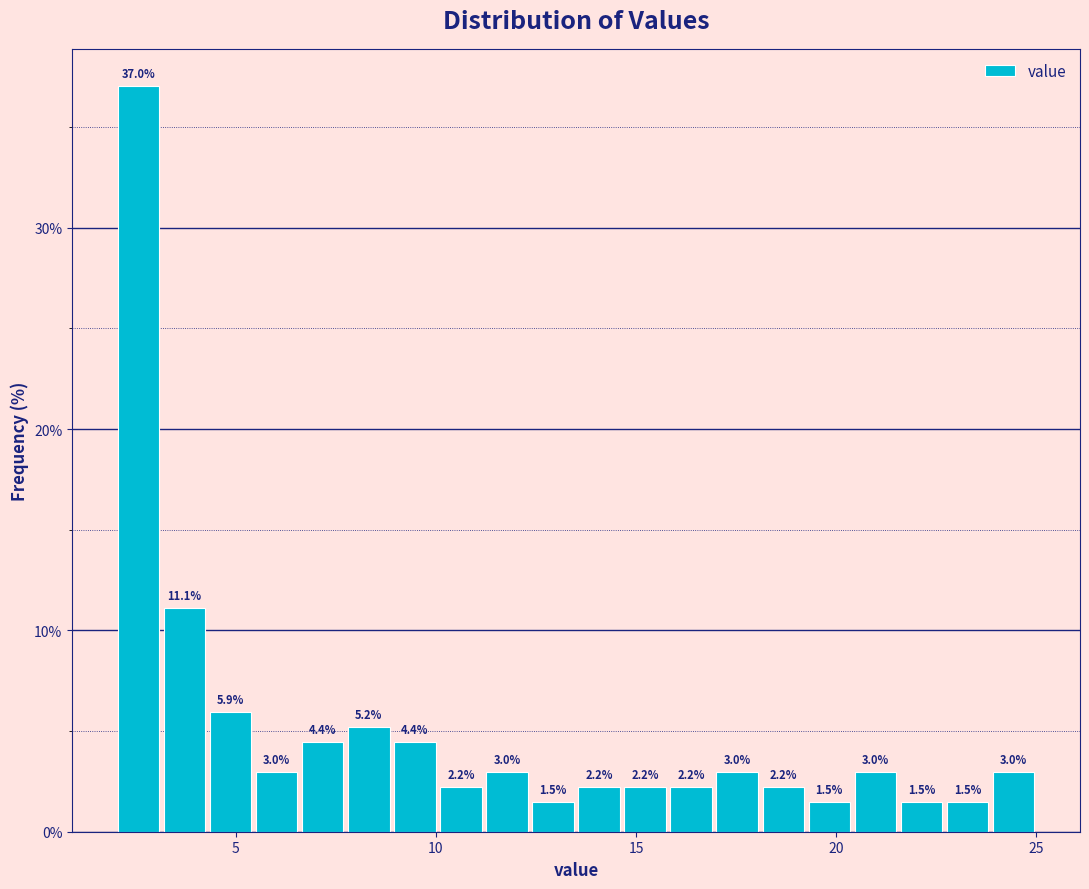

Around what value on the x-axis is the tallest bar? Give the approximate position of its centre, as read against the axis.

2.5